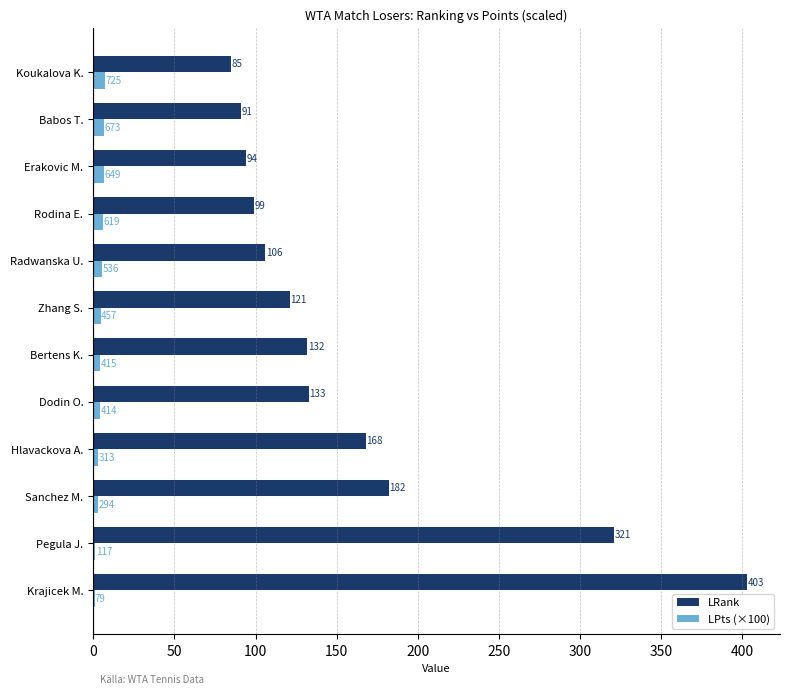

Which series changed the most between Sanchez M. and Bertens K.?

LRank